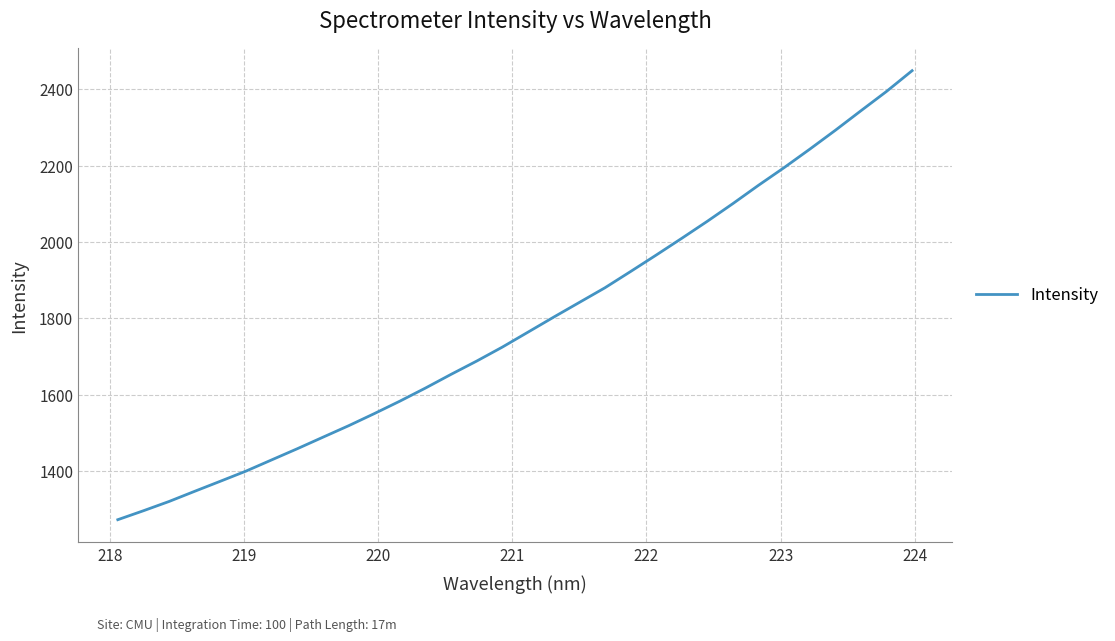

Reading left to right, transcribe all the data shown in this chart.

1271.9	1295.4	1319.7	1346.4	1372.7	1399.3	1428.7	1458.0	1488.2	1518.2	1549.9	1582.7	1617.1	1653.0	1687.8	1724.4	1763.6	1802.8	1841.3	1879.7	1922.3	1965.4	2009.4	2054.2	2100.6	2148.5	2194.8	2243.1	2292.6	2343.9	2394.5	2448.9